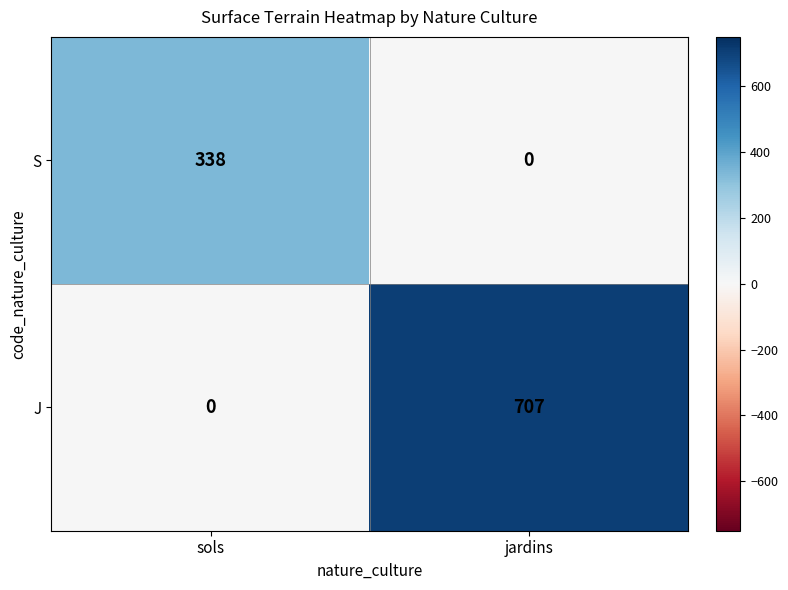

What is the average value of the J series?

354